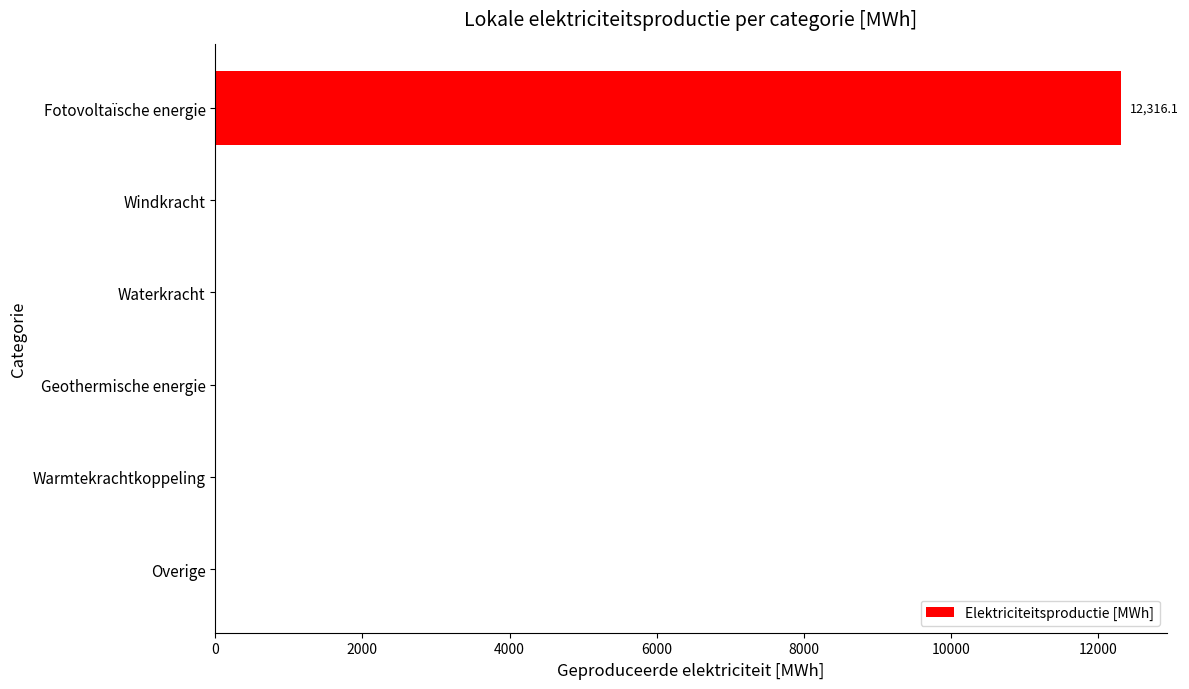

Is it true that the value at Fotovoltaïsche energie is 18083.0?

False